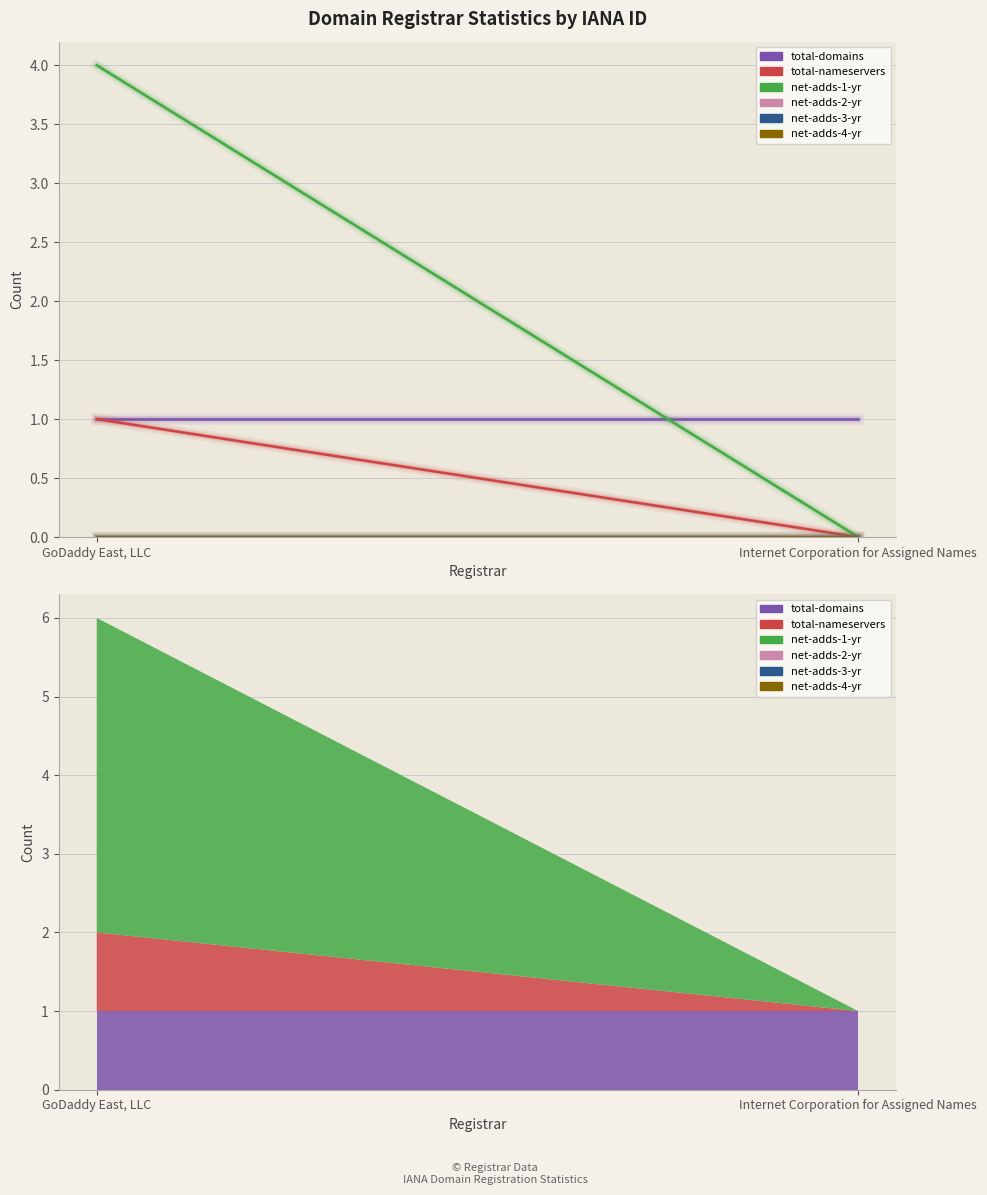

How many values in the total-nameservers series are below 1?

1